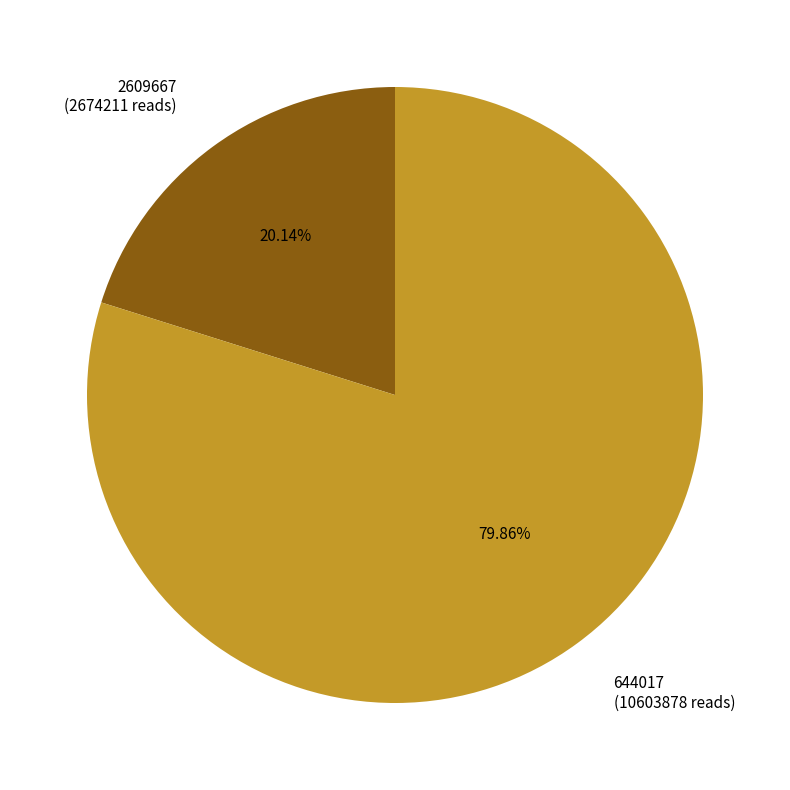

Which has a higher value, 644017 or 2609667?

644017